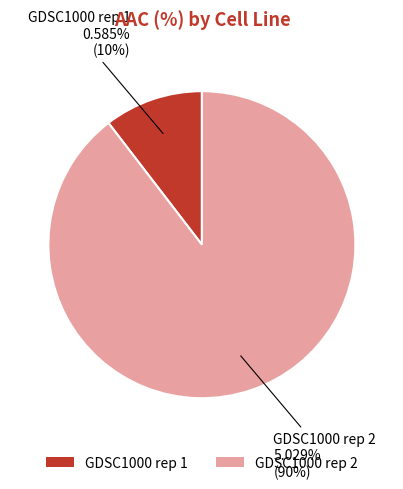

How many slices are in this pie chart?

2